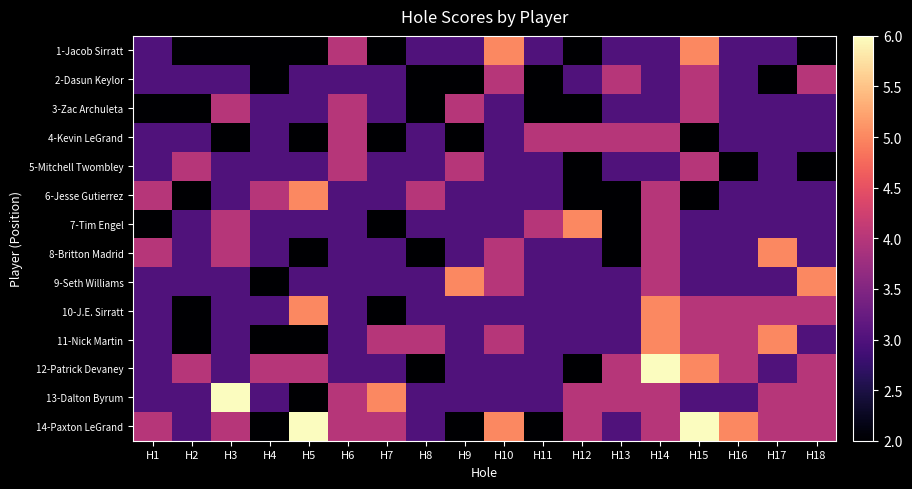

What is the greatest value displayed?

6